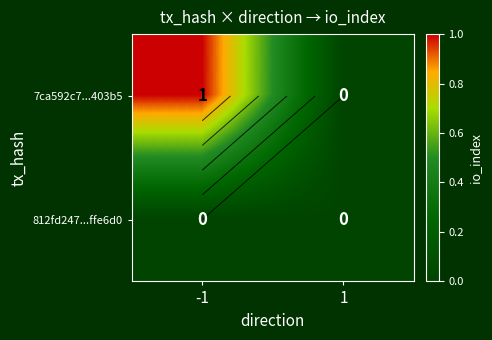

Where is 812fd247...ffe6d0 nearest to the value 0?

-1